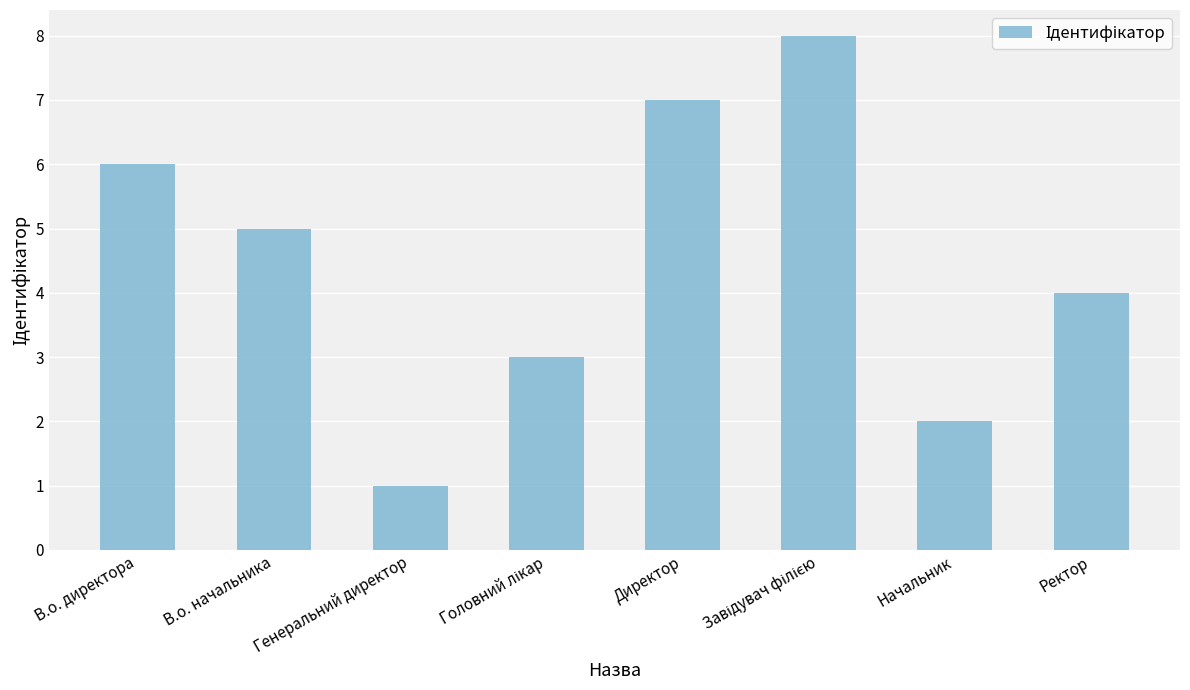

Does the chart contain stacked bars?

No